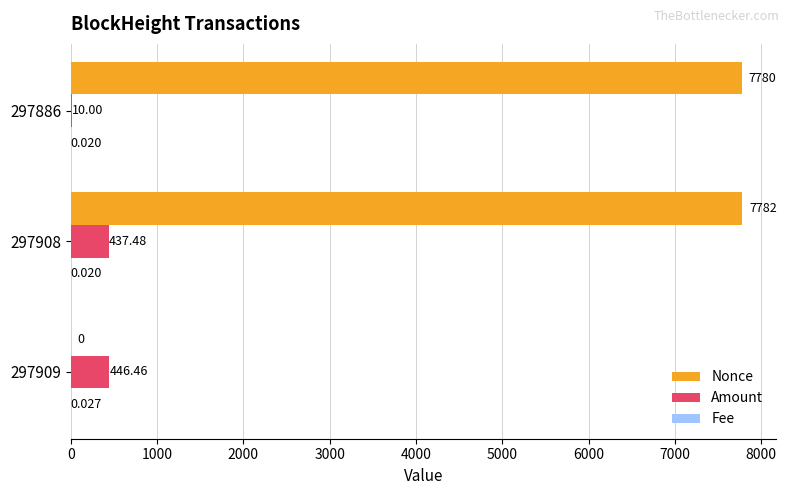

At which category is the sum across all series the highest?

297908